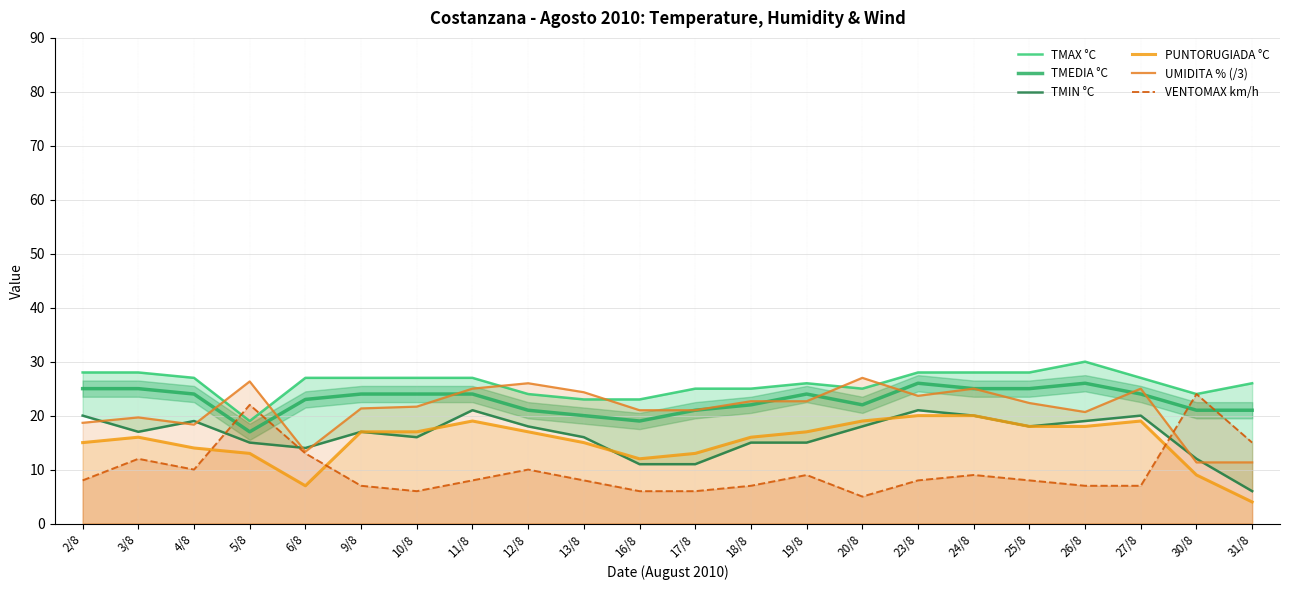

Reading left to right, list all the values displayed in this chart.

TMAX °C: 28.0	28.0	27.0	19.0	27.0	27.0	27.0	27.0	24.0	23.0	23.0	25.0	25.0	26.0	25.0	28.0	28.0	28.0	30.0	27.0	24.0	26.0
TMEDIA °C: 25.0	25.0	24.0	17.0	23.0	24.0	24.0	24.0	21.0	20.0	19.0	21.0	22.0	24.0	22.0	26.0	25.0	25.0	26.0	24.0	21.0	21.0
TMIN °C: 20.0	17.0	19.0	15.0	14.0	17.0	16.0	21.0	18.0	16.0	11.0	11.0	15.0	15.0	18.0	21.0	20.0	18.0	19.0	20.0	12.0	6.0
PUNTORUGIADA °C: 15.0	16.0	14.0	13.0	7.0	17.0	17.0	19.0	17.0	15.0	12.0	13.0	16.0	17.0	19.0	20.0	20.0	18.0	18.0	19.0	9.0	4.0
UMIDITA % (/3): 18.7	19.7	18.3	26.3	13.3	21.3	21.7	25.0	26.0	24.3	21.0	21.0	22.7	22.7	27.0	23.7	25.0	22.3	20.7	25.0	11.3	11.3
VENTOMAX km/h: 8.0	12.0	10.0	22.0	13.0	7.0	6.0	8.0	10.0	8.0	6.0	6.0	7.0	9.0	5.0	8.0	9.0	8.0	7.0	7.0	24.0	15.0